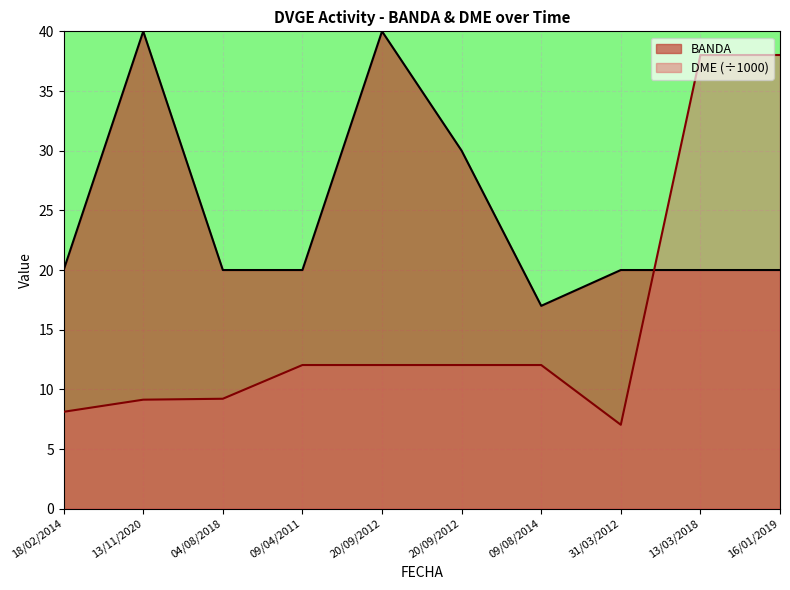

What is the maximum value shown in the chart?

40.0